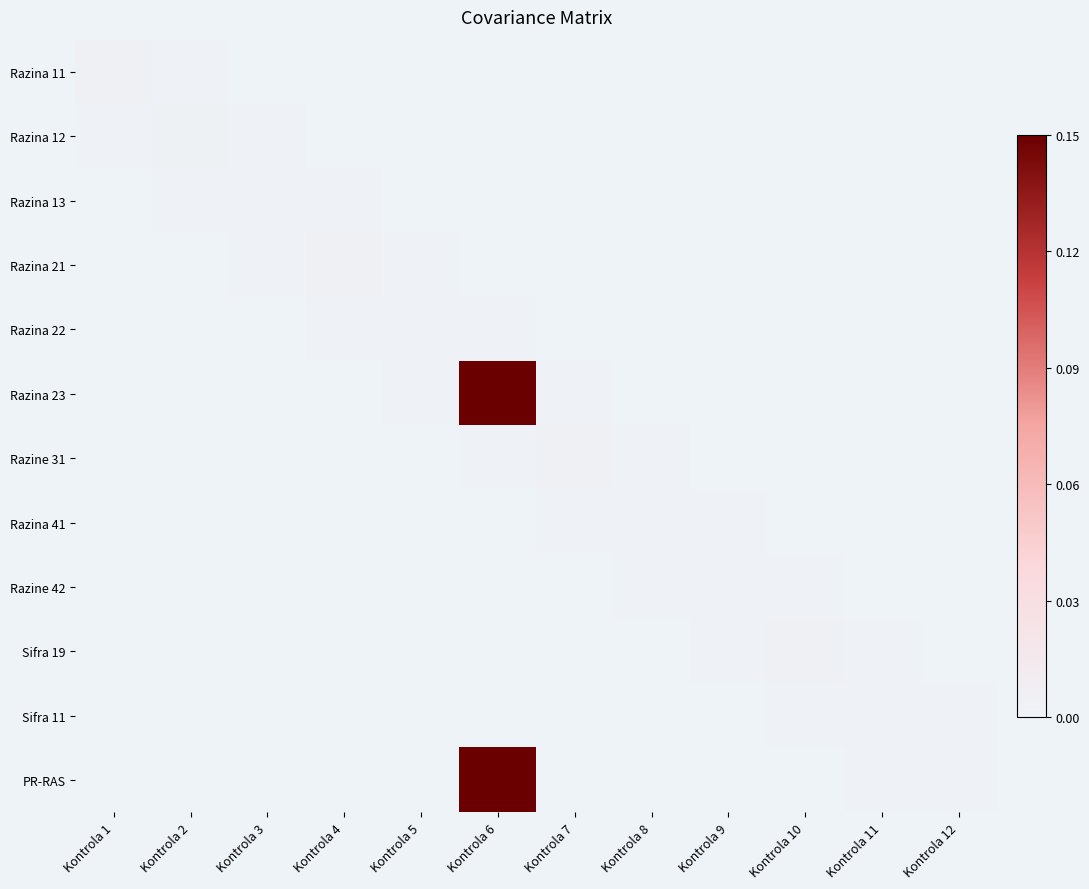

At how many categories does at least one series exceed 0?

12